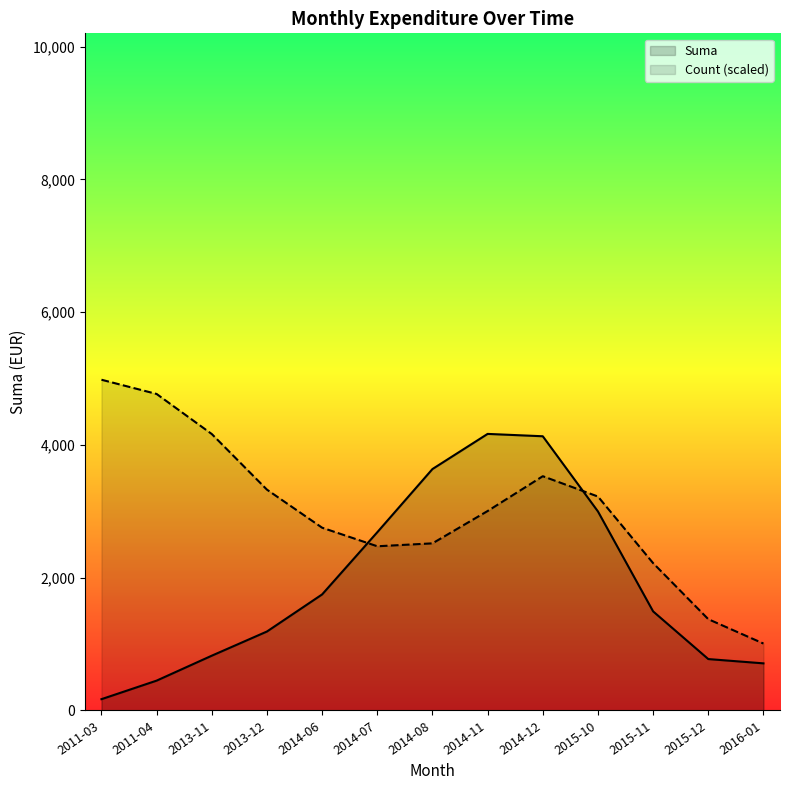

Which series has the largest total across all categories?

Count (scaled)